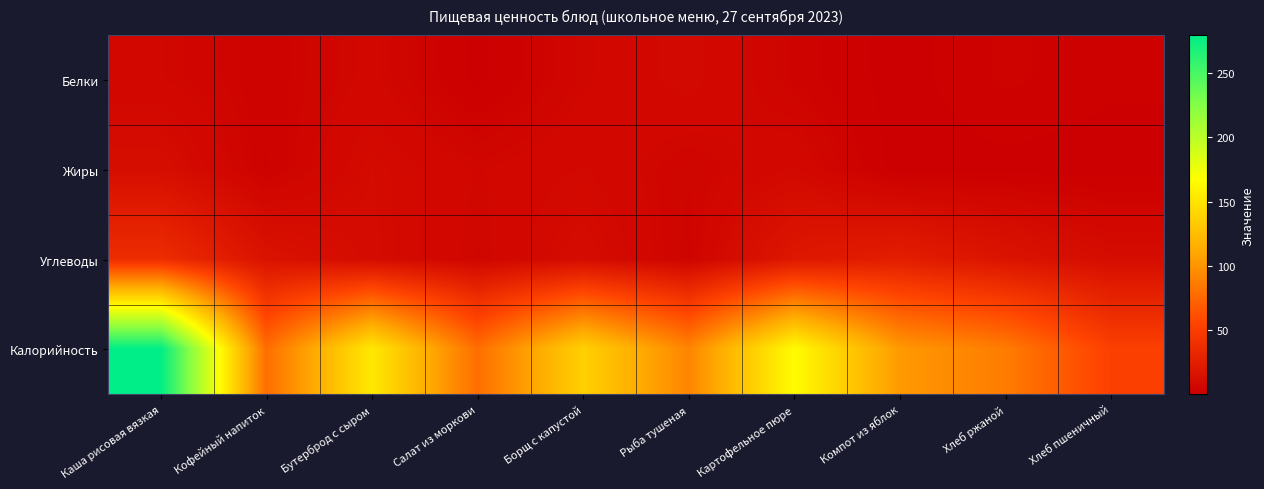

List the series in order of their peak value, highest first.

Калорийность, Углеводы, Жиры, Белки